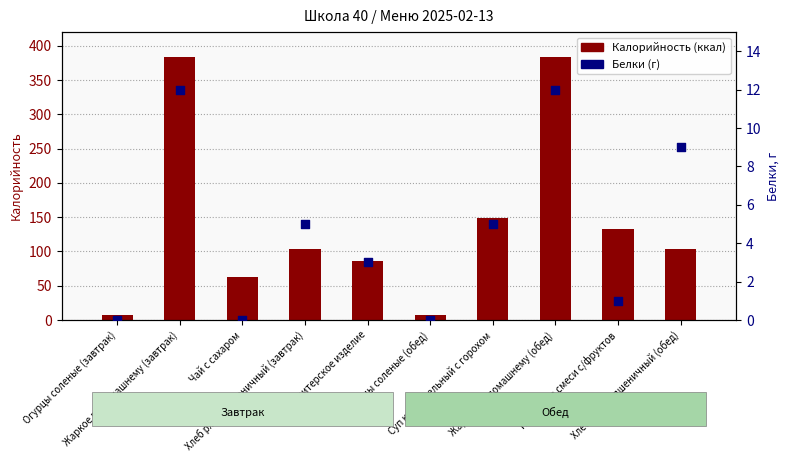

Which series has the largest total across all categories?

Калорийность (ккал)